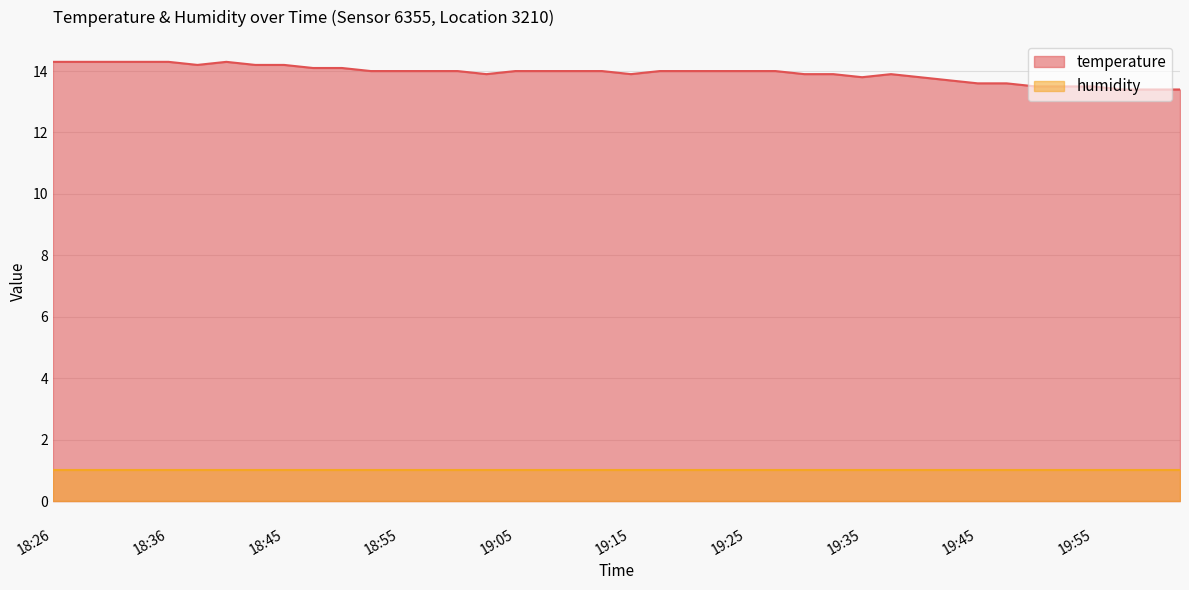

What is the change in value from 18:40 to 19:18?

-0.3